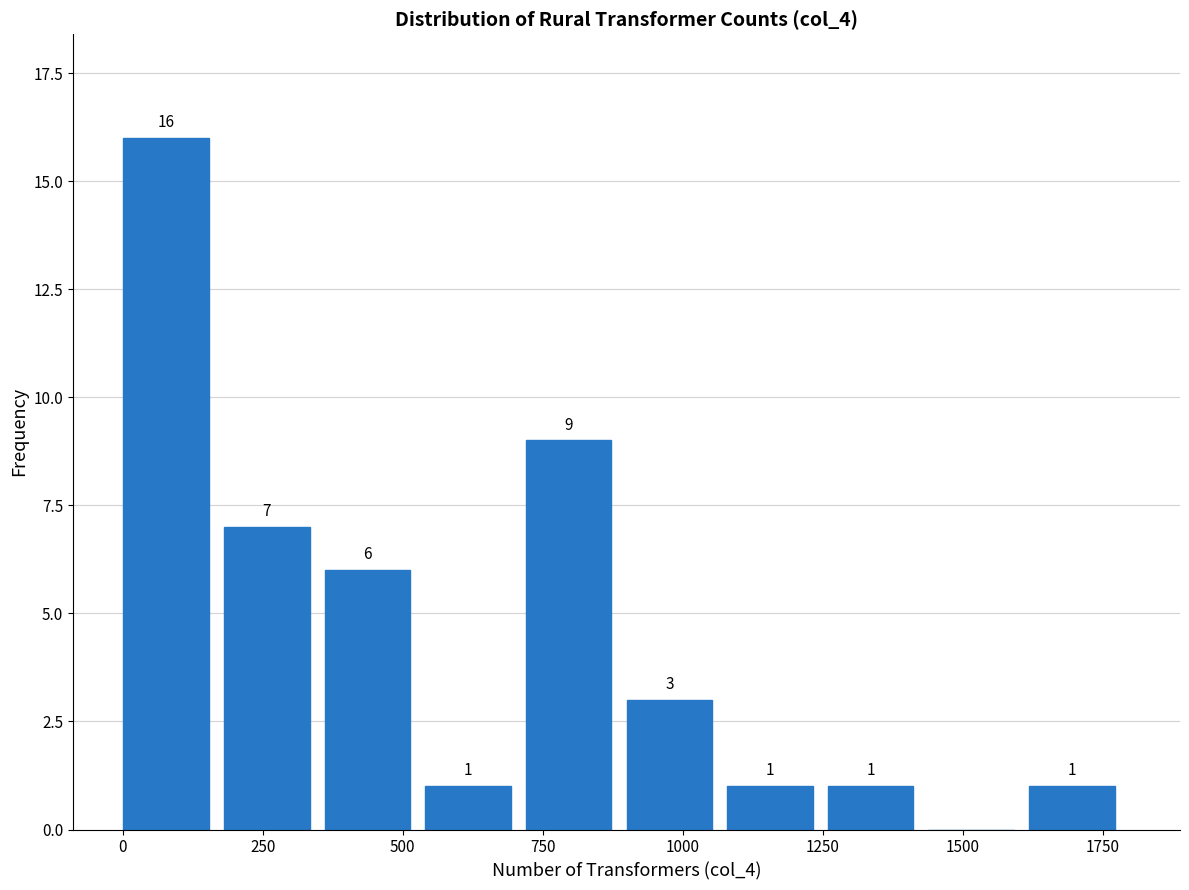

Read against the x-axis, roughly where is the centre of the tallest bar?

100